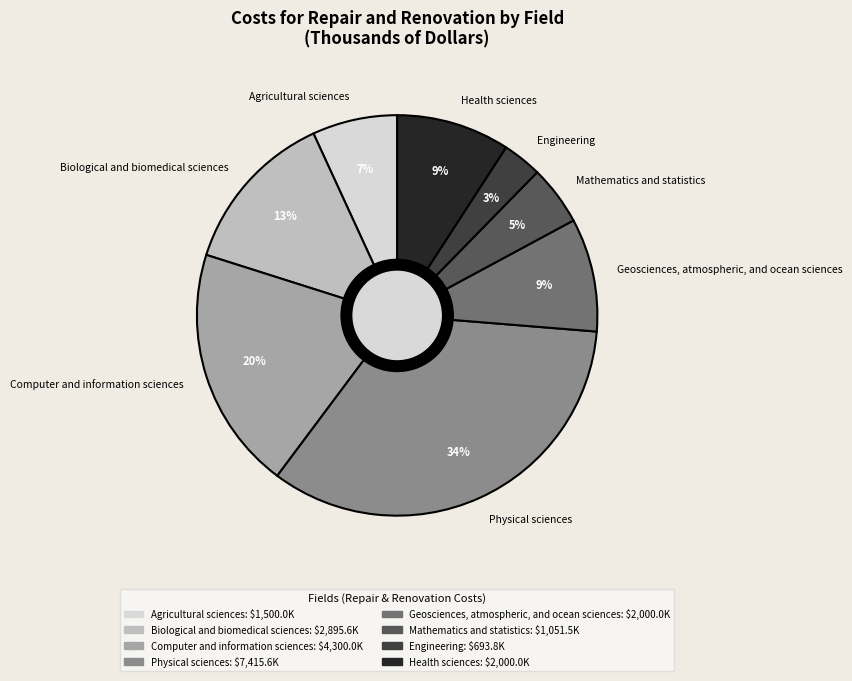

Which category has the biggest portion of the pie?

Physical sciences